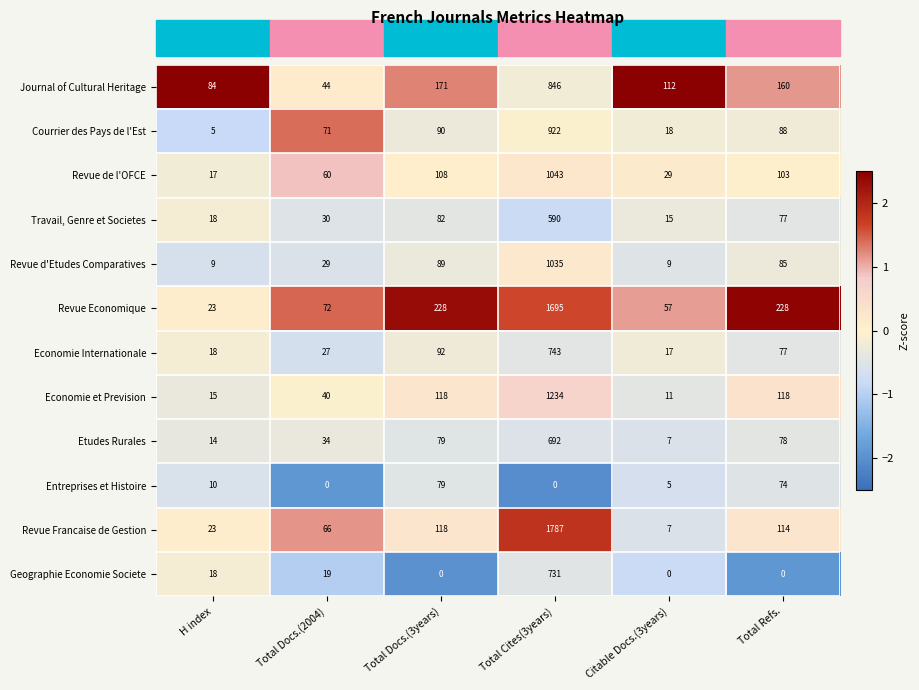

Which series has the largest total across all categories?

Revue Economique